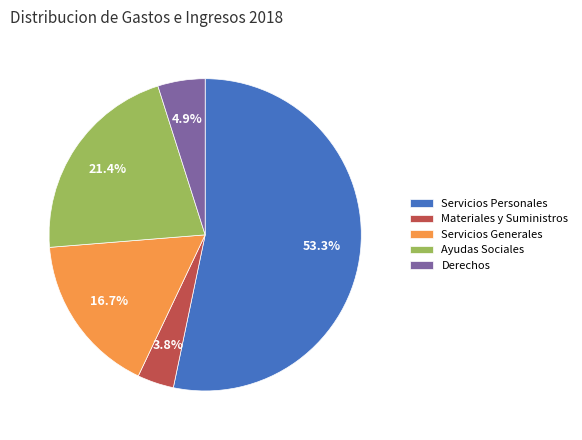

Combined, do Materiales y Suministros and Ayudas Sociales account for over 50%?

No